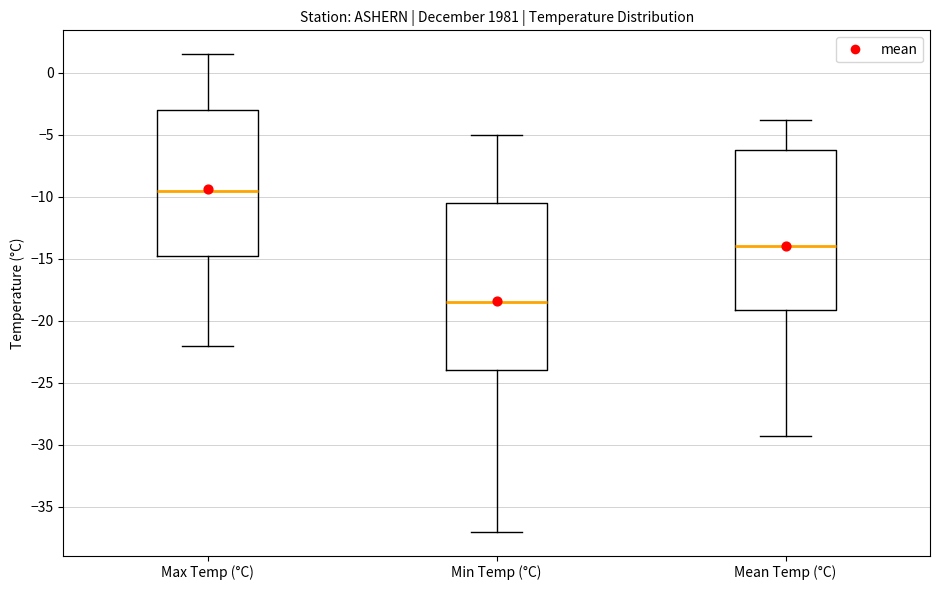

Which box has the lowest median line?

Min Temp (°C)